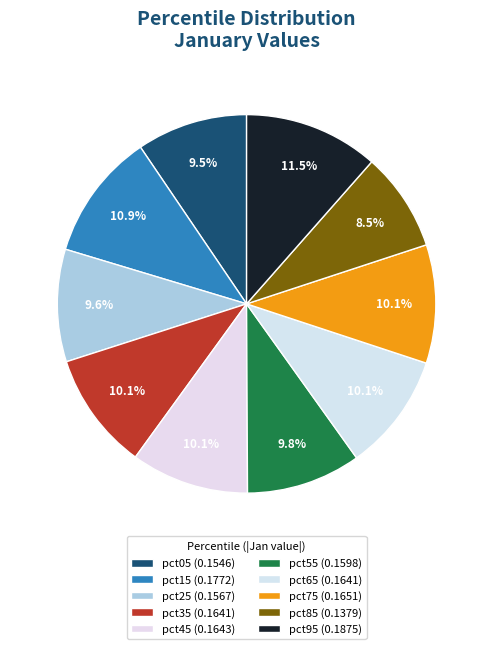

How many segments does this pie chart have?

10